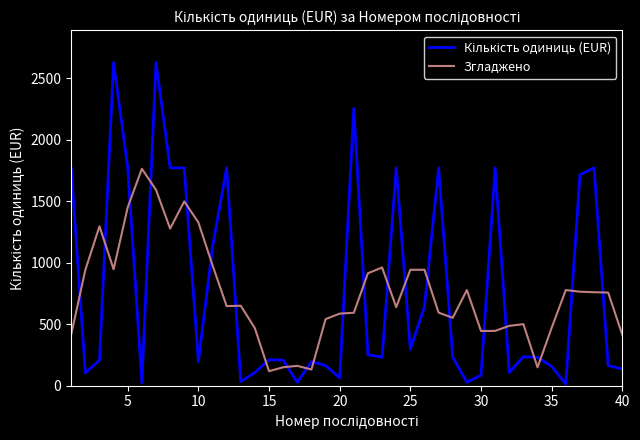

How many intersections are there between Кількість одиниць (EUR) and Згладжено?

23